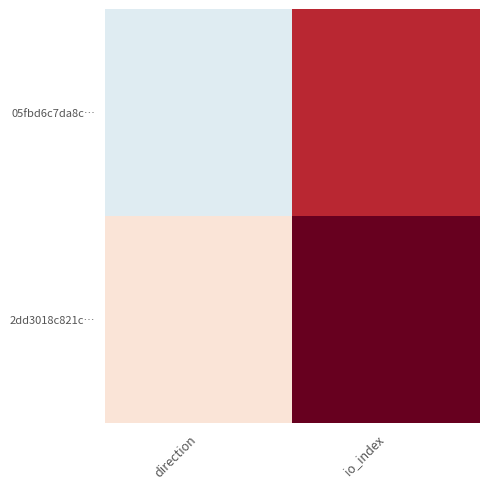

What is the difference between the highest and lowest values at io_index?

2